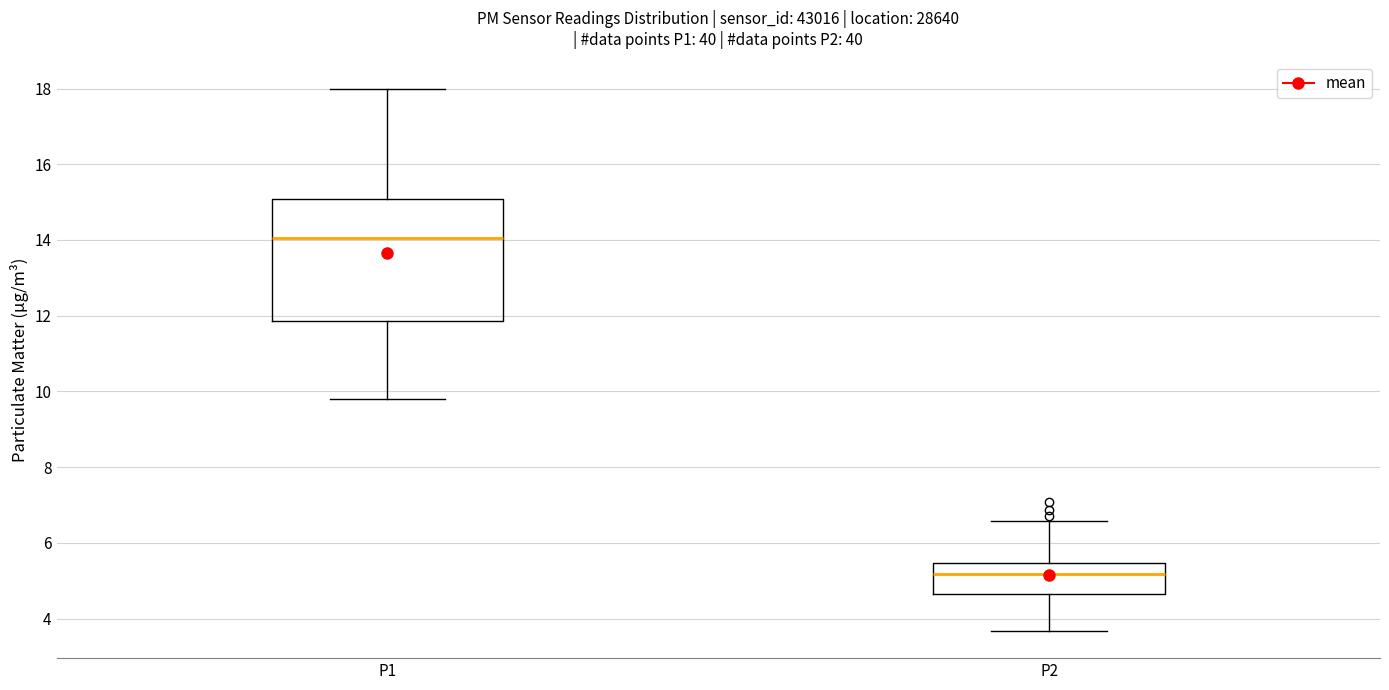

Reading left to right, transcribe this box plot: for each box, give where its median line is, the range the box spans, and where its two whiskers end, as read against the y-axis. The values are not printed on the chart, so give them approximately, as read against the axis.

P1: median 14.0, box 11.8 to 15.0, whiskers 9.8 to 18.0
P2: median 5.2, box 4.6 to 5.4, whiskers 3.6 to 6.6